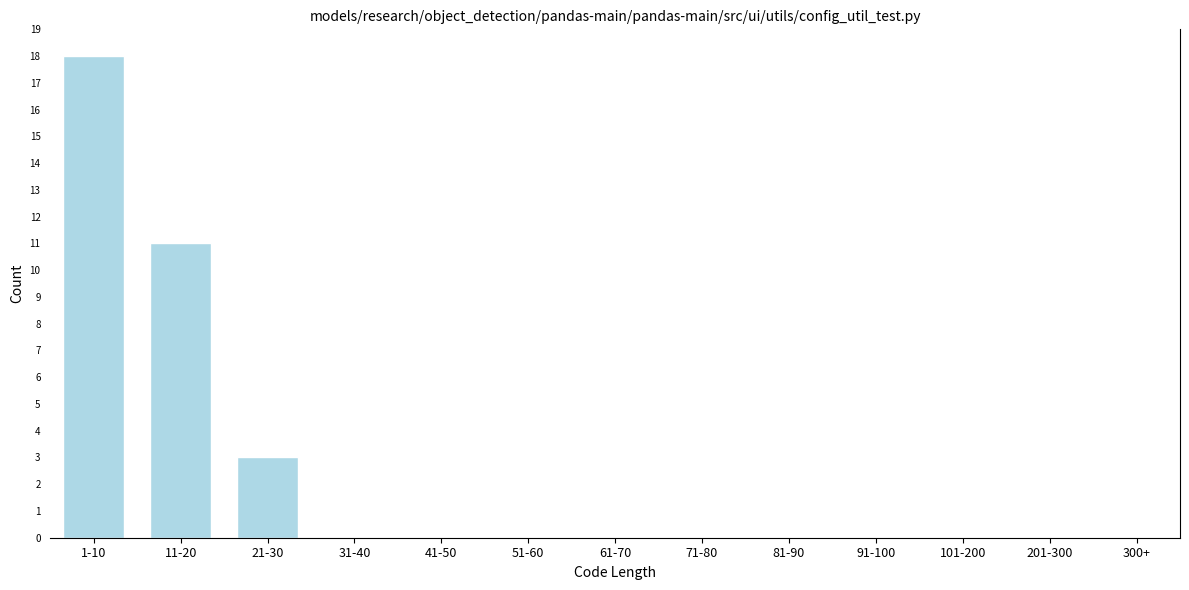

Reading left to right, extract all data points from this chart.

1-10=18	11-20=11	21-30=3	31-40=0	41-50=0	51-60=0	61-70=0	71-80=0	81-90=0	91-100=0	101-200=0	201-300=0	300+=0